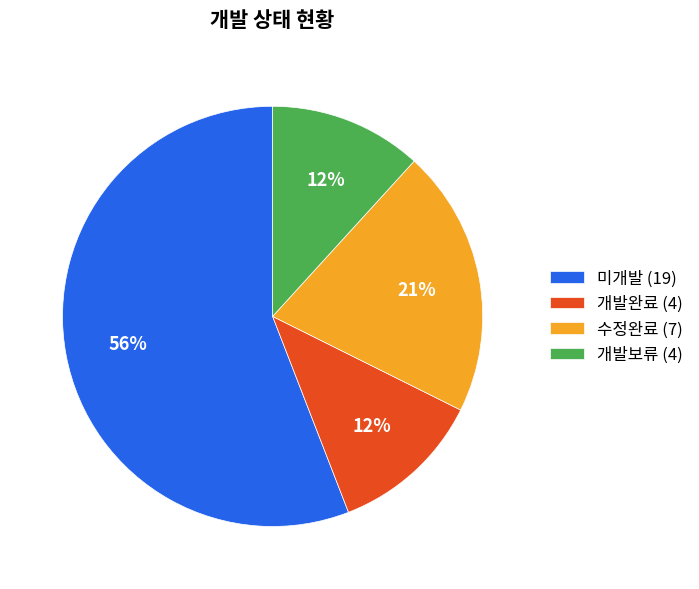

Is it true that 개발보류 is 12% of the pie?

True